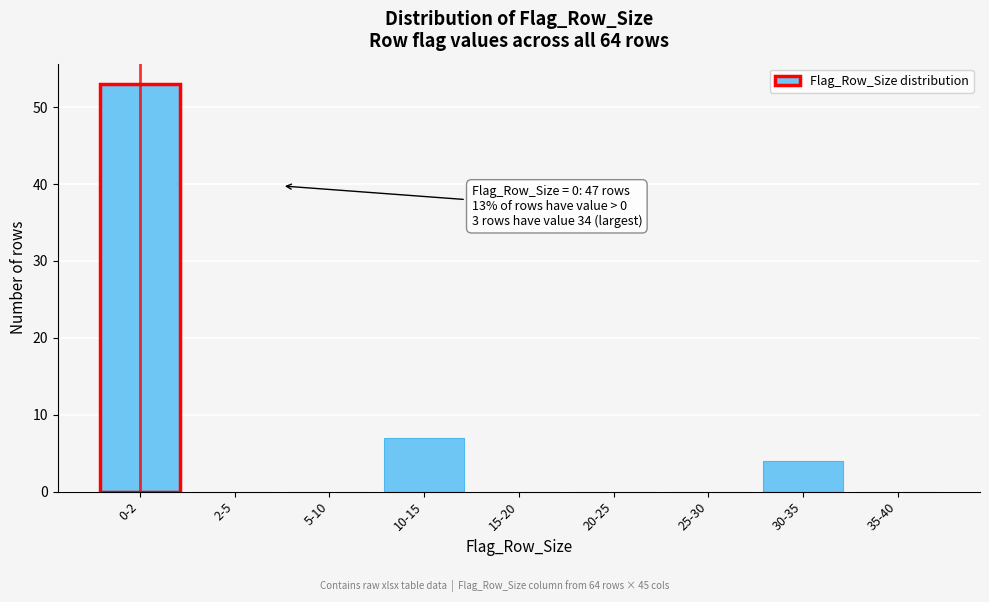

Reading left to right, transcribe all the data shown in this chart.

0-2=53	2-5=0	5-10=0	10-15=7	15-20=0	20-25=0	25-30=0	30-35=4	35-40=0